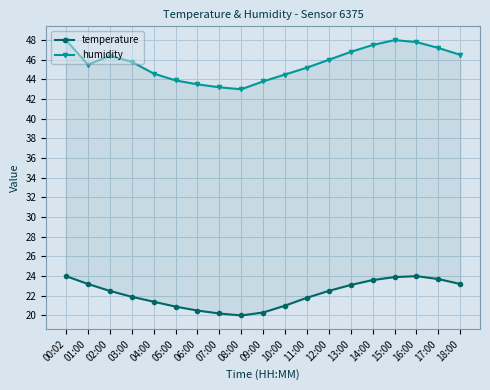

True or false: temperature and humidity intersect in this chart.

False